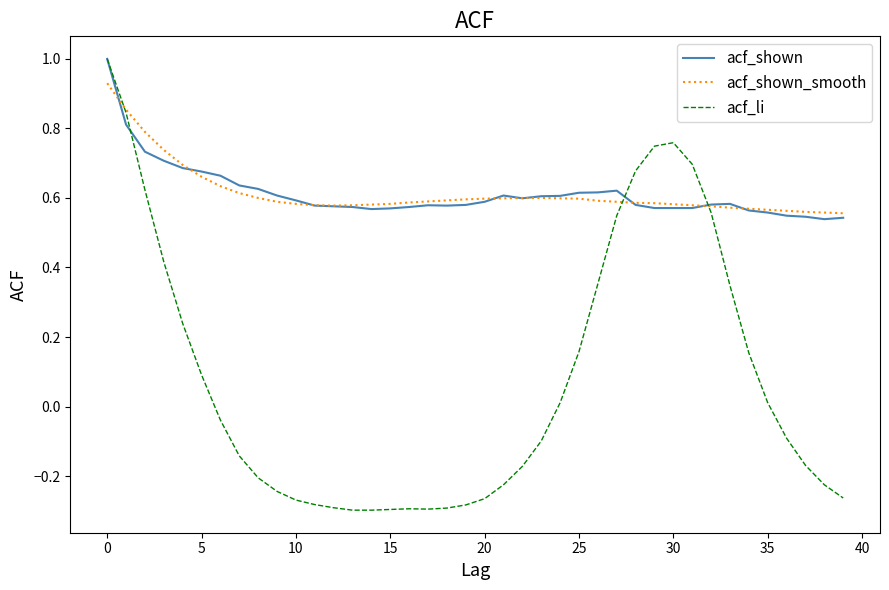

What is the greatest value displayed?

1.0